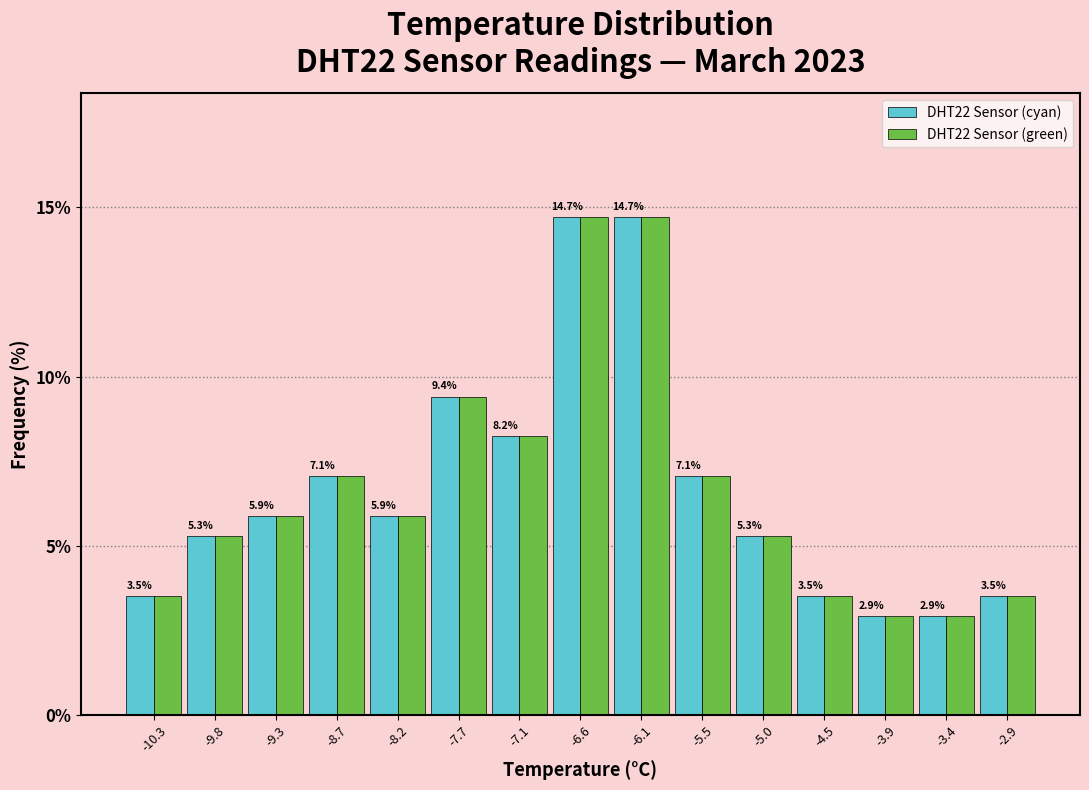

What is the height of the DHT22 Sensor (cyan) bar covering -7.9 to -7.4 on the x-axis? The bar edges are not printed on the chart, so give them approximately, as read against the axis.

9.4